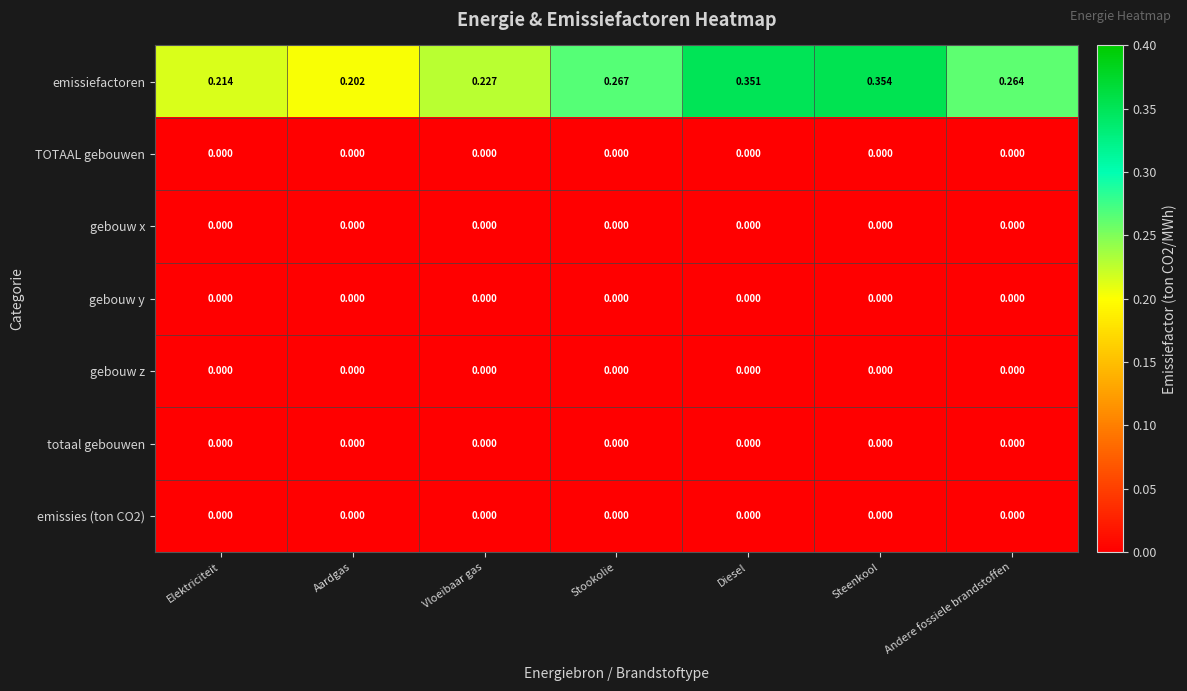

Rank the categories by emissiefactoren value from highest to lowest.

Steenkool, Diesel, Stookolie, Andere fossiele brandstoffen, Vloeibaar gas, Elektriciteit, Aardgas